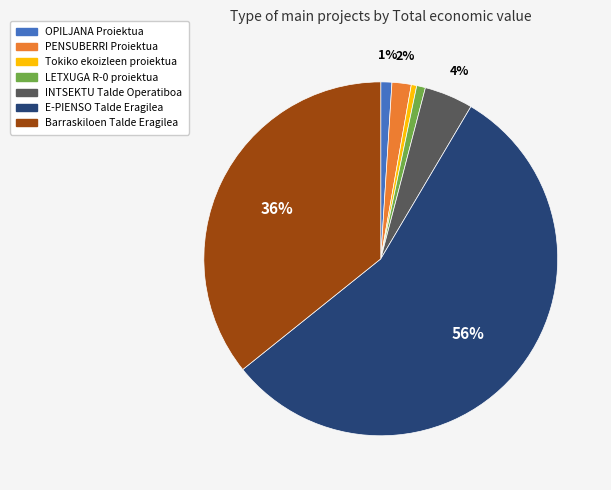

Count the number of slices in the pie.

7